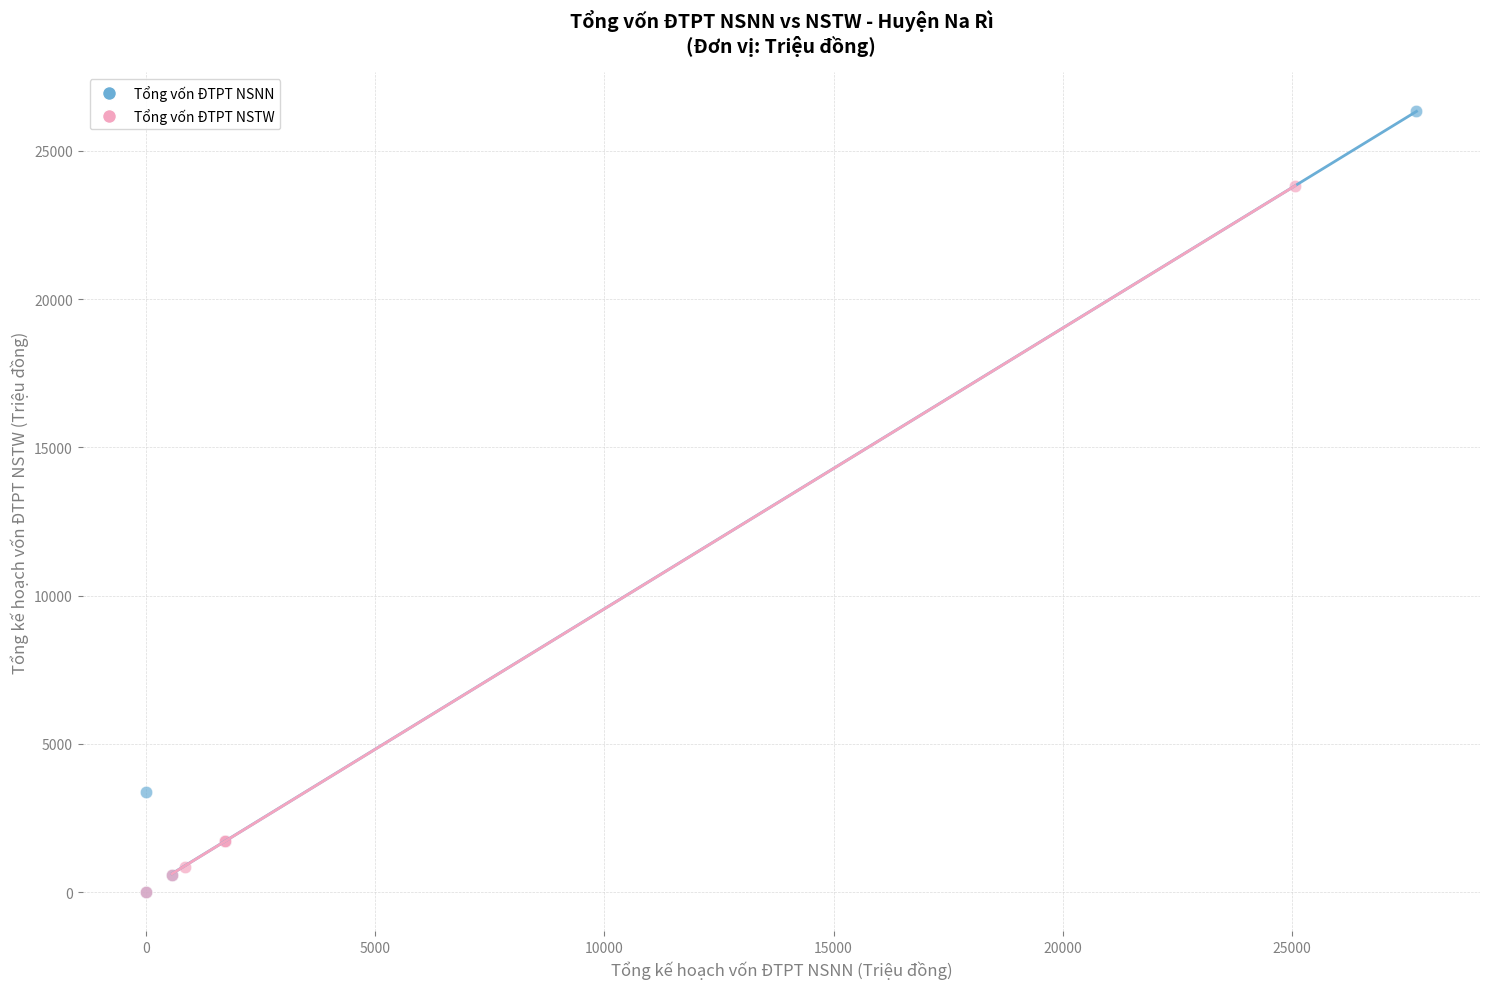

Which series contains the highest Y value?

Tổng vốn ĐTPT NSNN